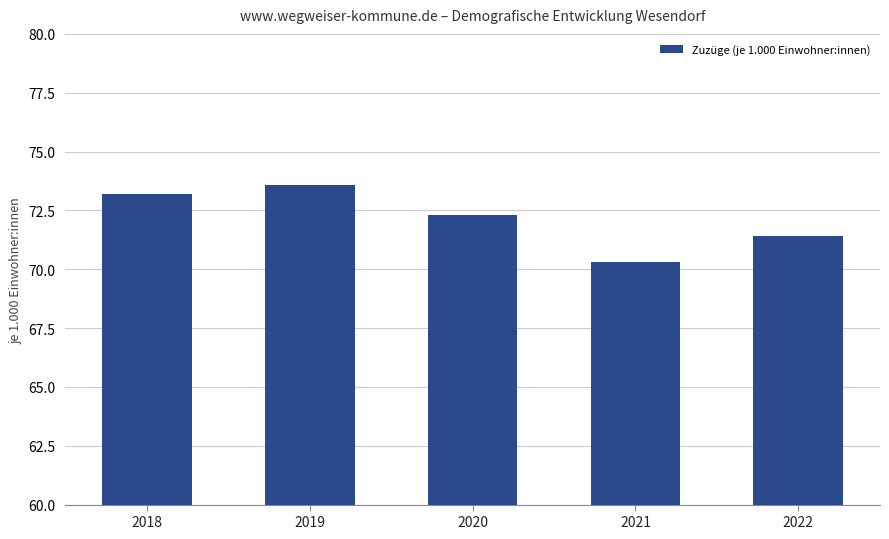

Is it true that the value at 2021 is 70.3?

True